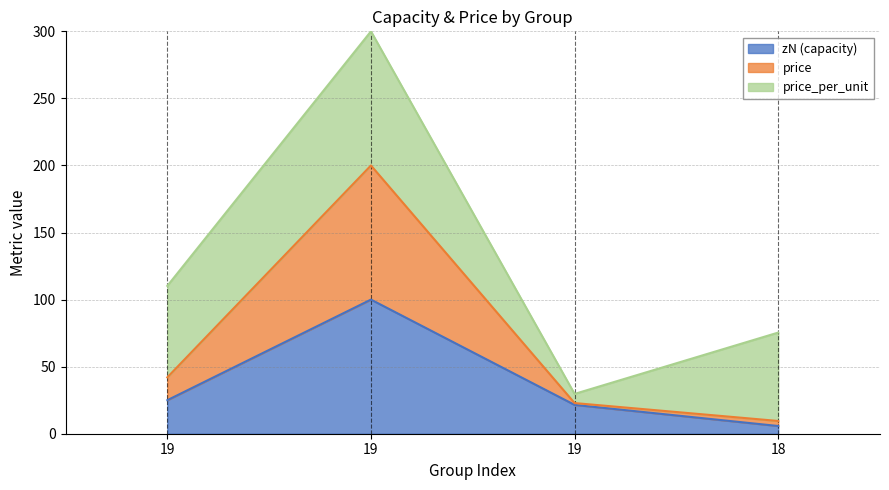

What is the difference between the second highest and minimum values in the price series?

32.5